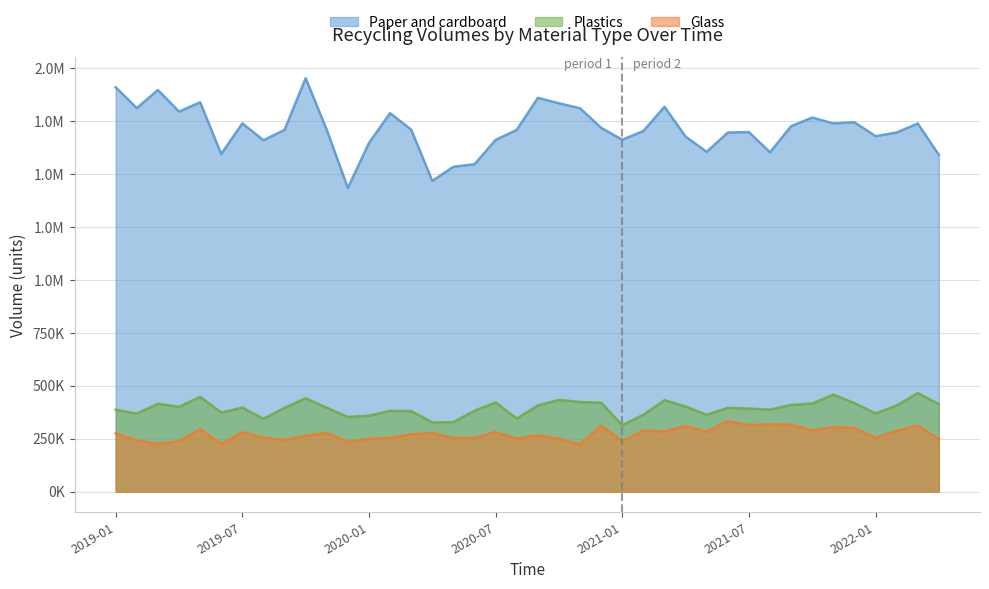

How many lines are shown in the chart?

3